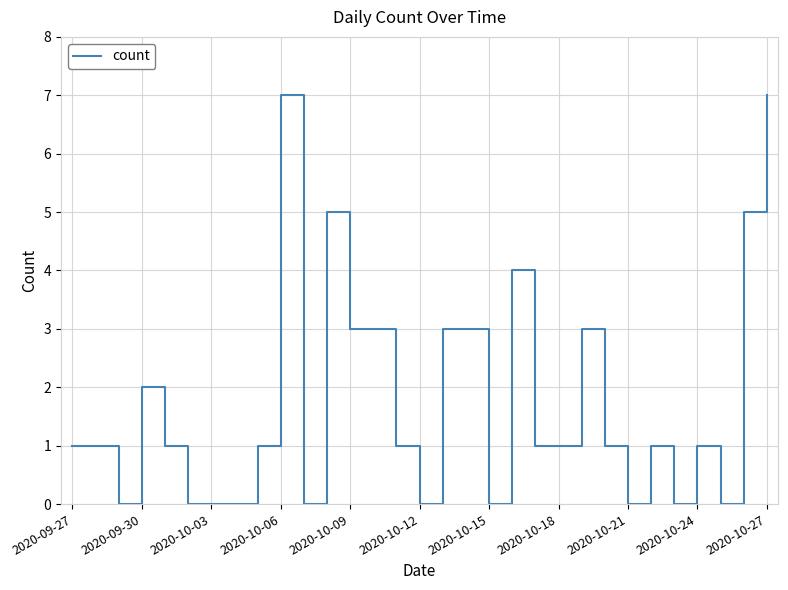

What is the maximum value shown in the chart?

7